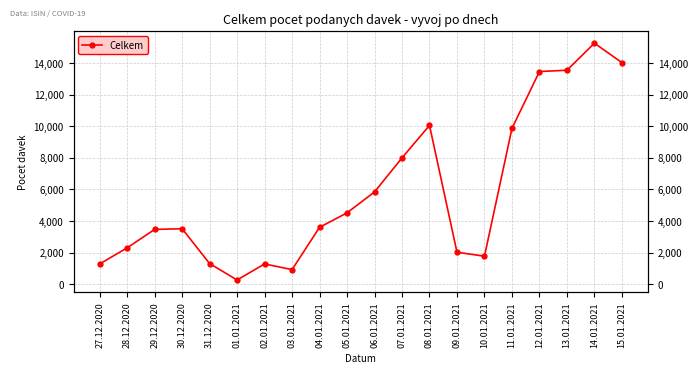

True or false: the data shows 2247 at 29.12.2020.

False